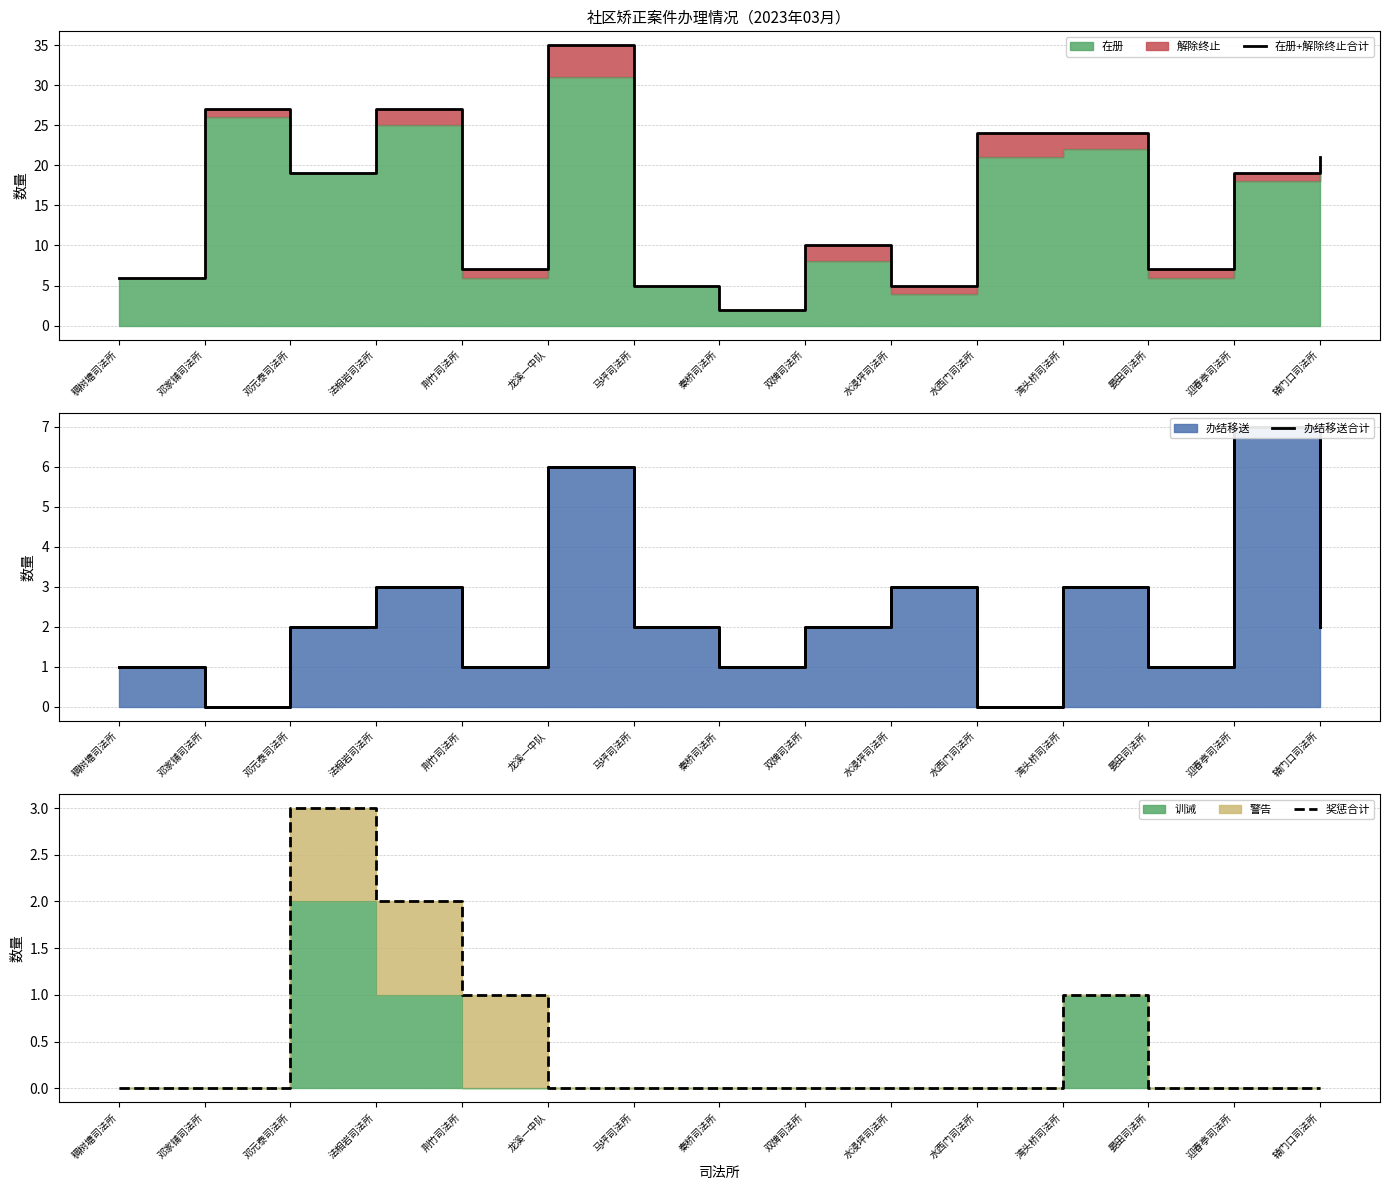

Which category has the lowest value in the 奖惩合计 series?

稠树塘司法所